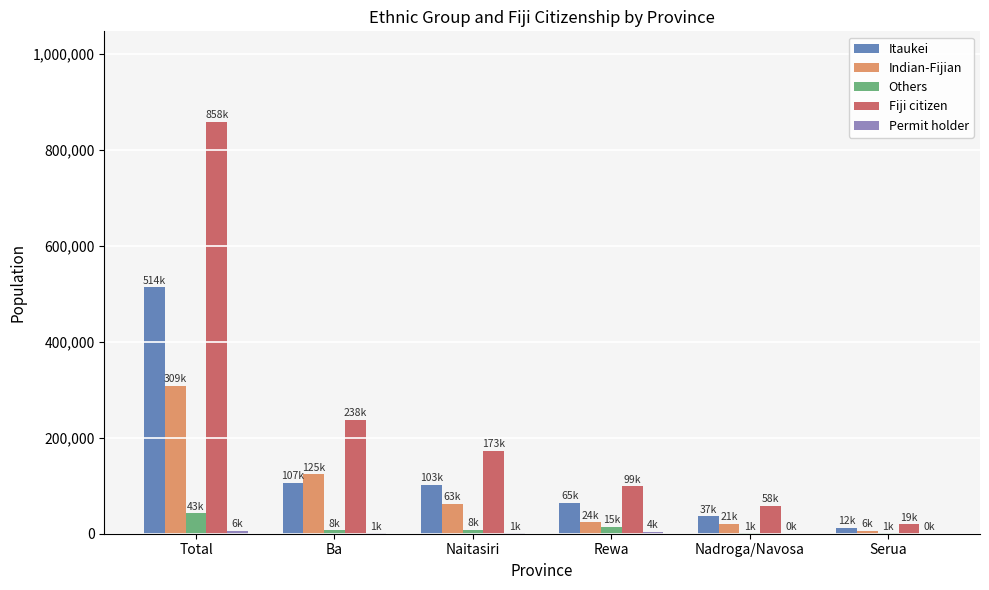

What is the maximum value for Fiji citizen?

858330